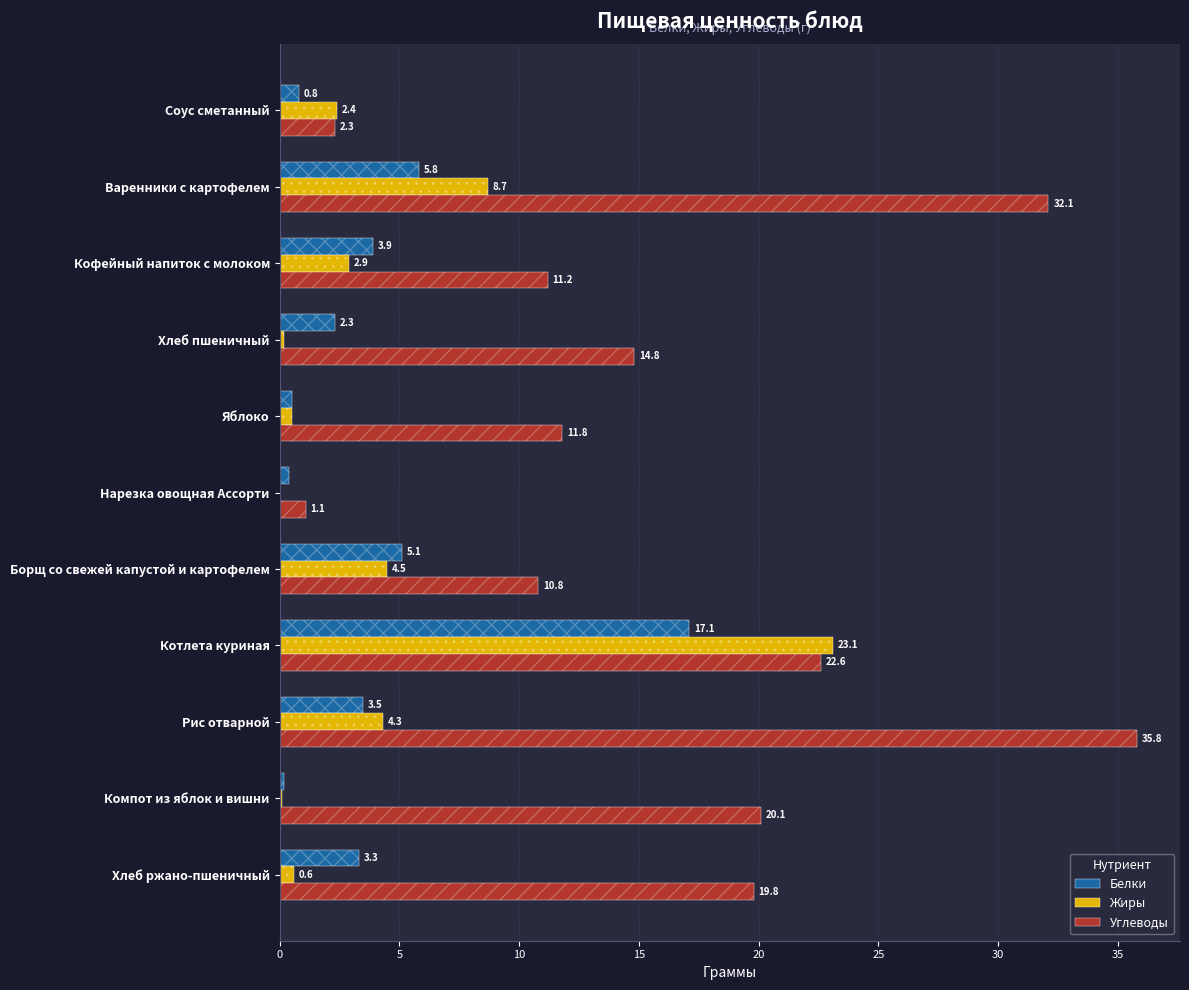

How many distinct data groups are displayed?

3